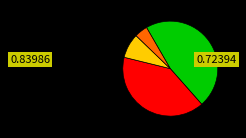

Does any single category account for the majority?

No